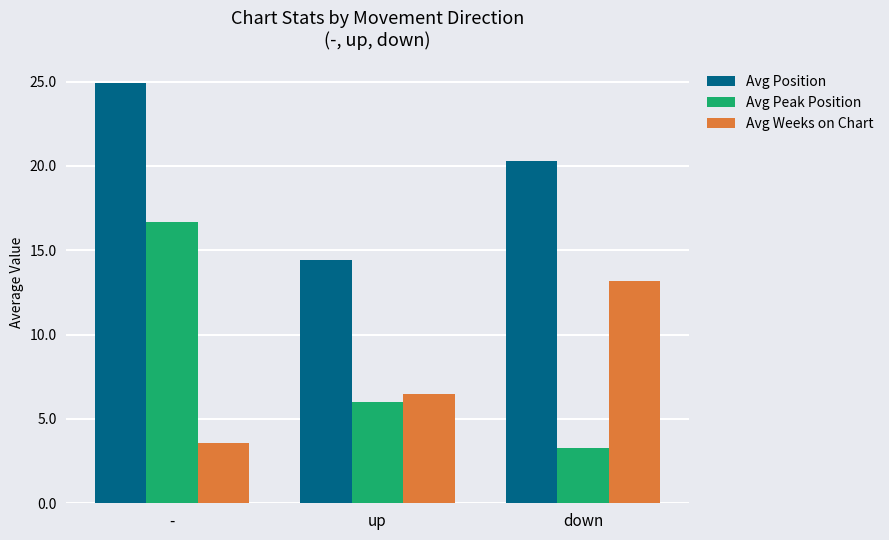

At how many categories does at least one series exceed 8?

3